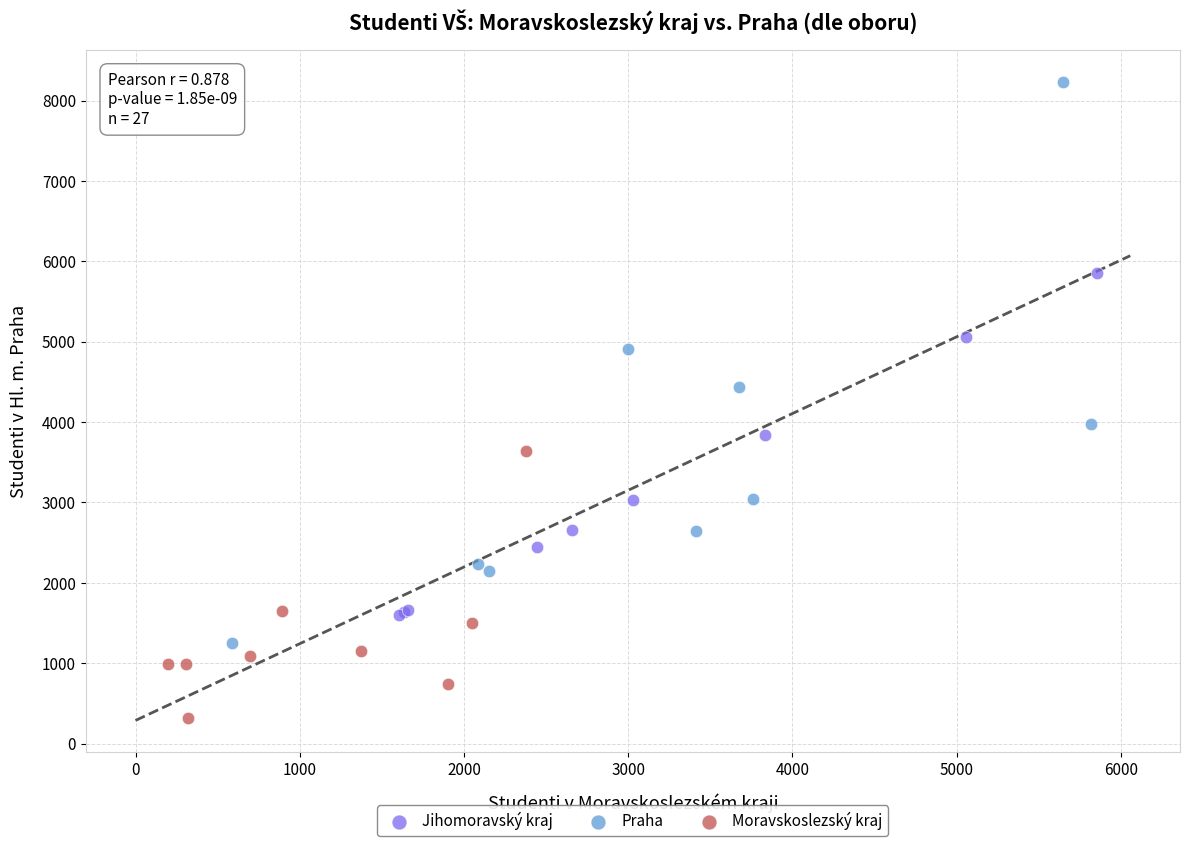

Which series contains the highest Y value?

Praha